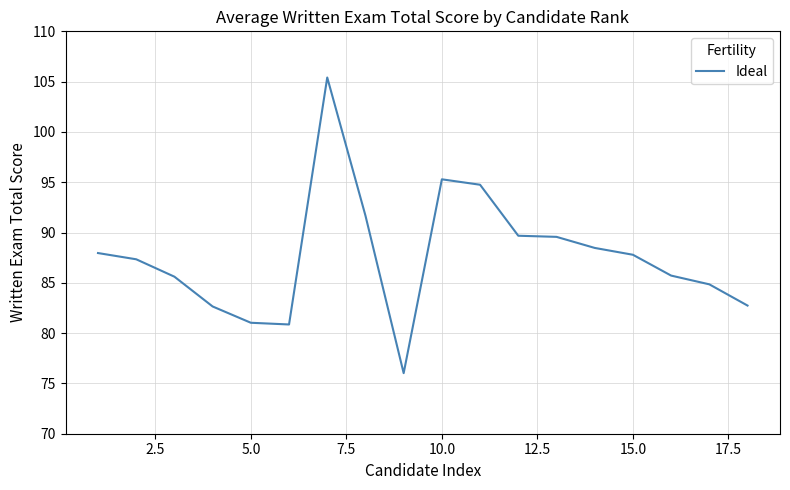

What is the greatest value displayed?

105.4